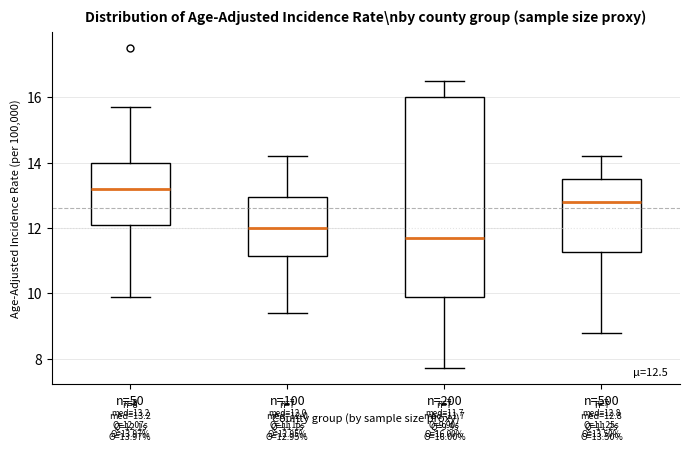

Which box is the tallest, from its lower edge to its upper edge?

n=200